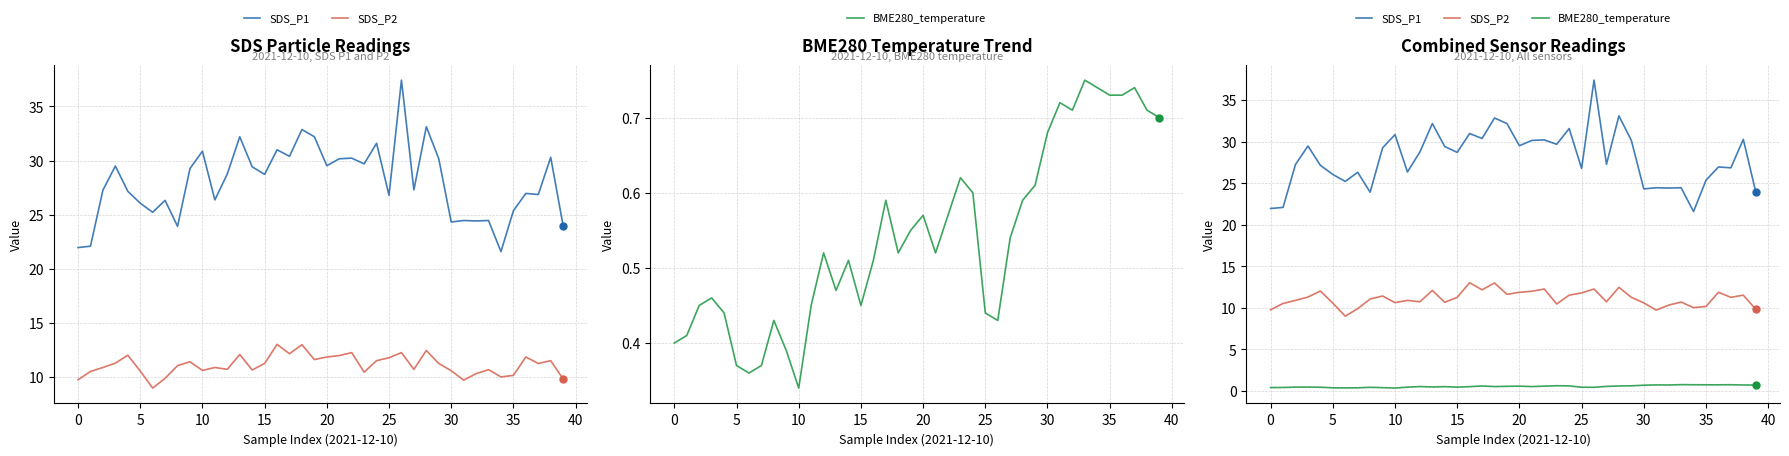

What are all the series names shown in the legend?

SDS_P1, SDS_P2, BME280_temperature